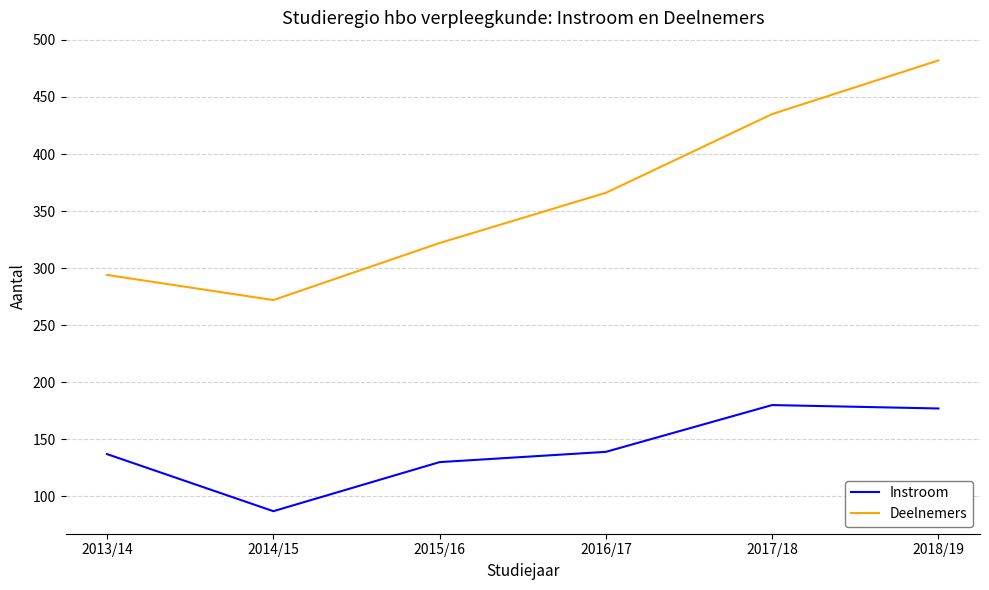

Where is Deelnemers nearest to the value 377?

2016/17